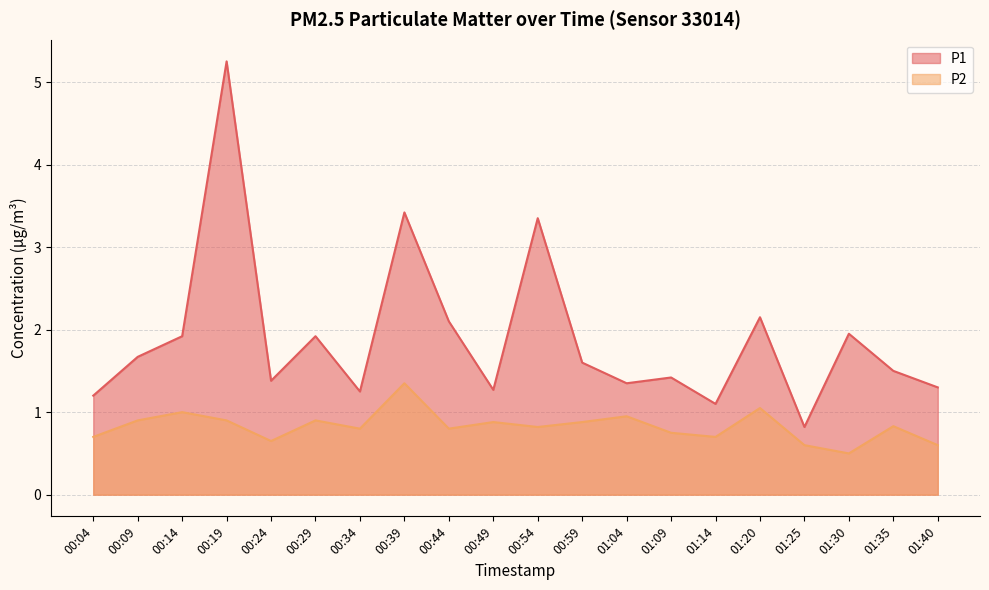

Rank the categories by P2 value from lowest to highest.

01:30, 01:25, 01:40, 00:24, 00:04, 01:14, 01:09, 00:34, 00:44, 00:54, 01:35, 00:49, 00:59, 00:09, 00:19, 00:29, 01:04, 00:14, 01:20, 00:39